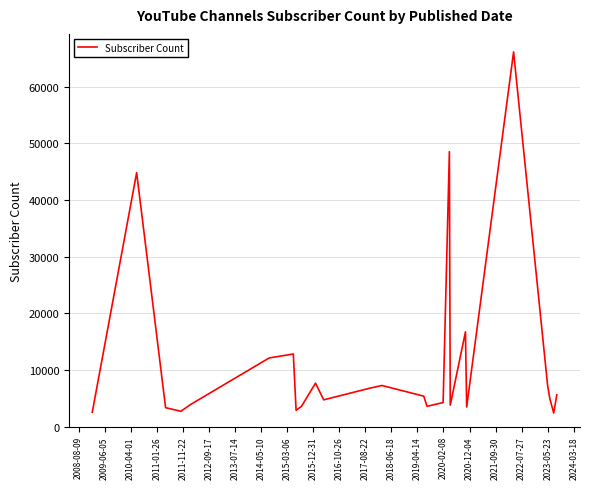

What is the difference between the maximum and minimum values?

63720